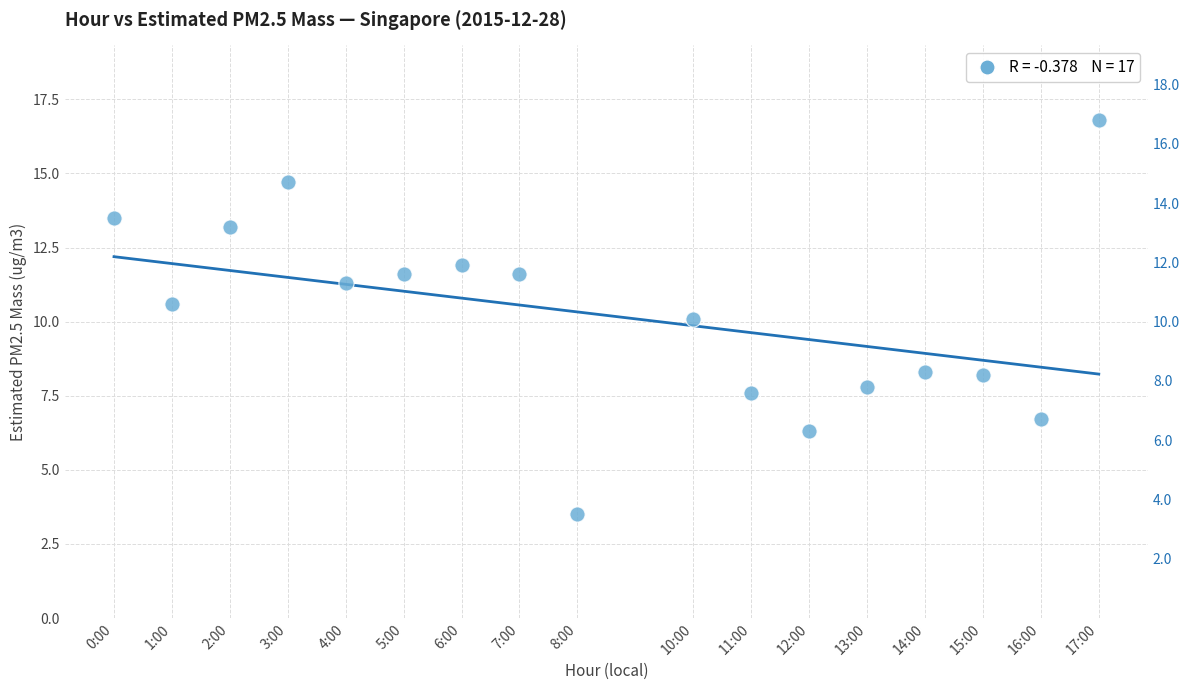

What is the range of X values (max minus min)?

17.0